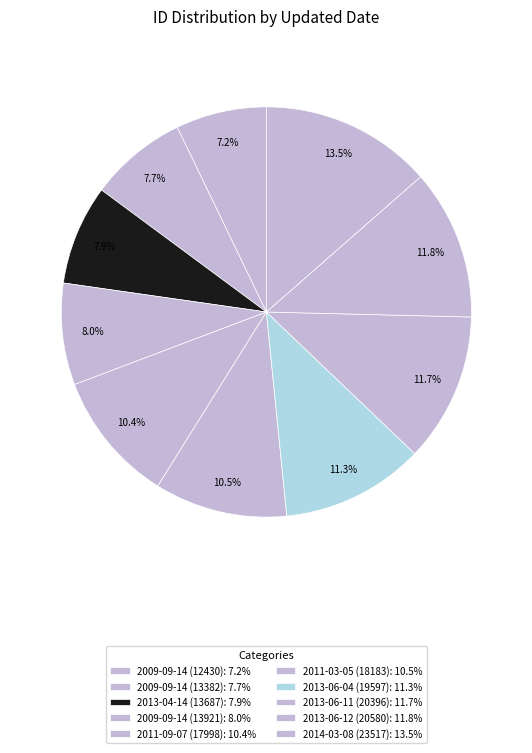

Is there a majority slice in this chart?

No